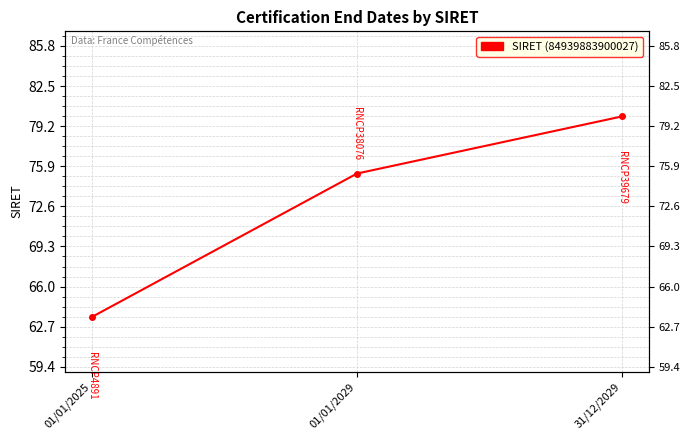

Where does the data first go above 75?

01/01/2029